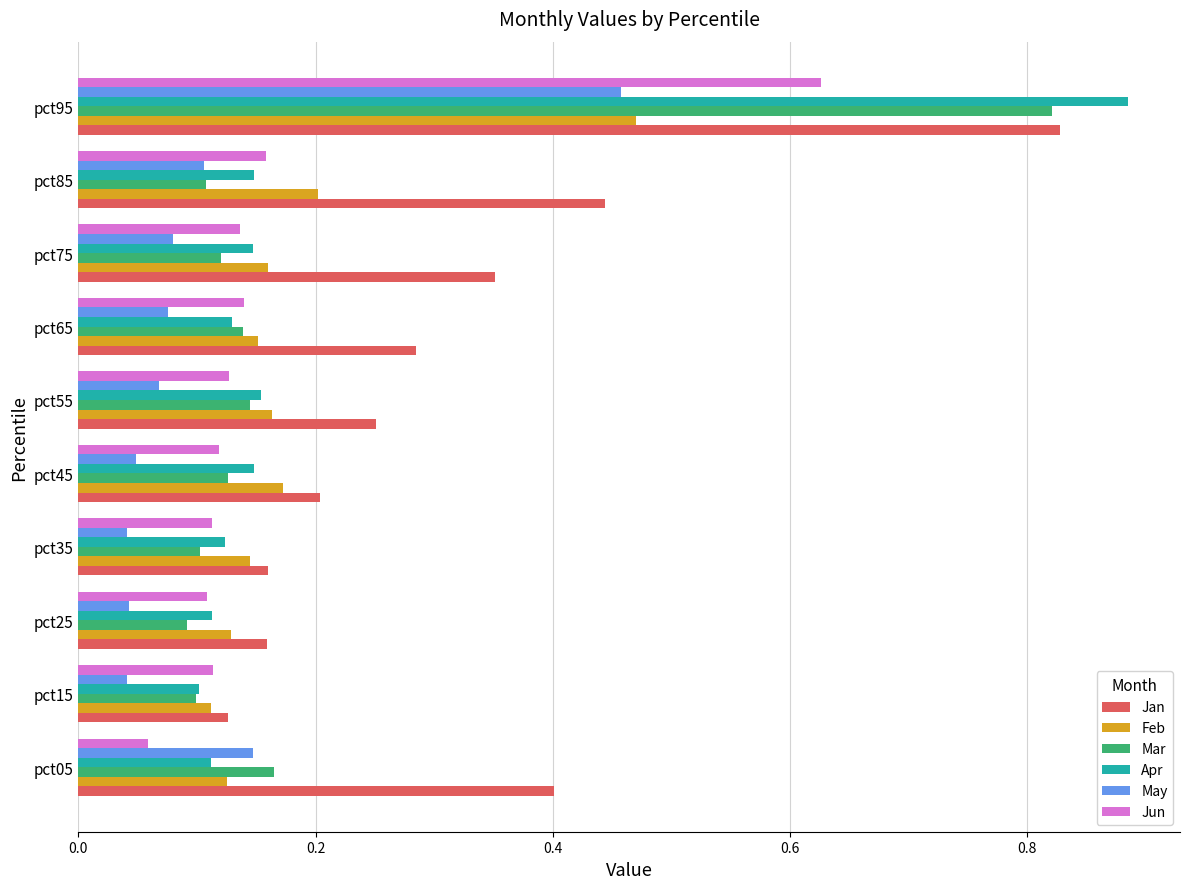

Which series has the largest total across all categories?

Jan